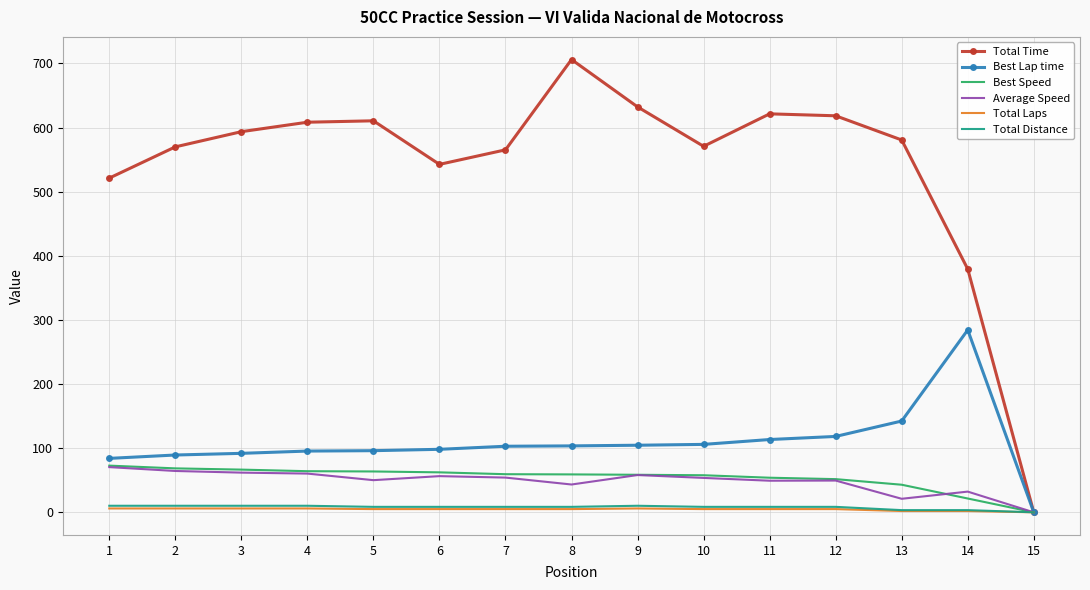

What is the maximum value shown in the chart?

706.0